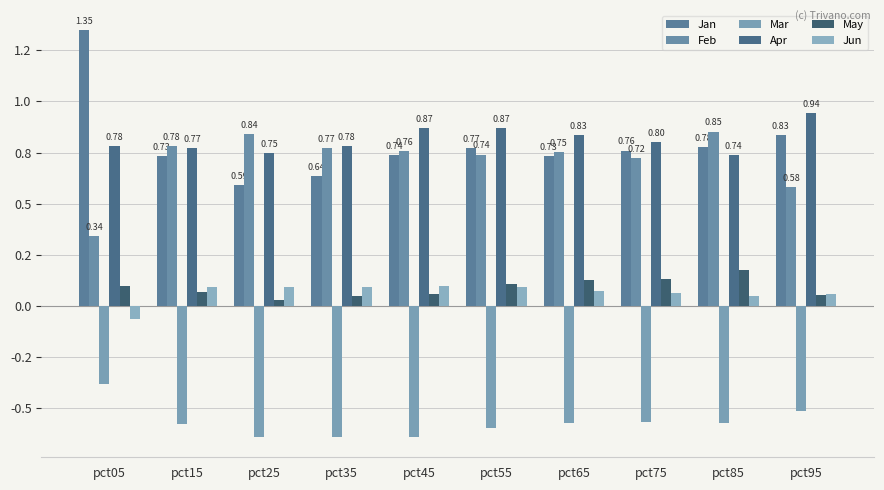

Does the chart contain any negative values?

Yes